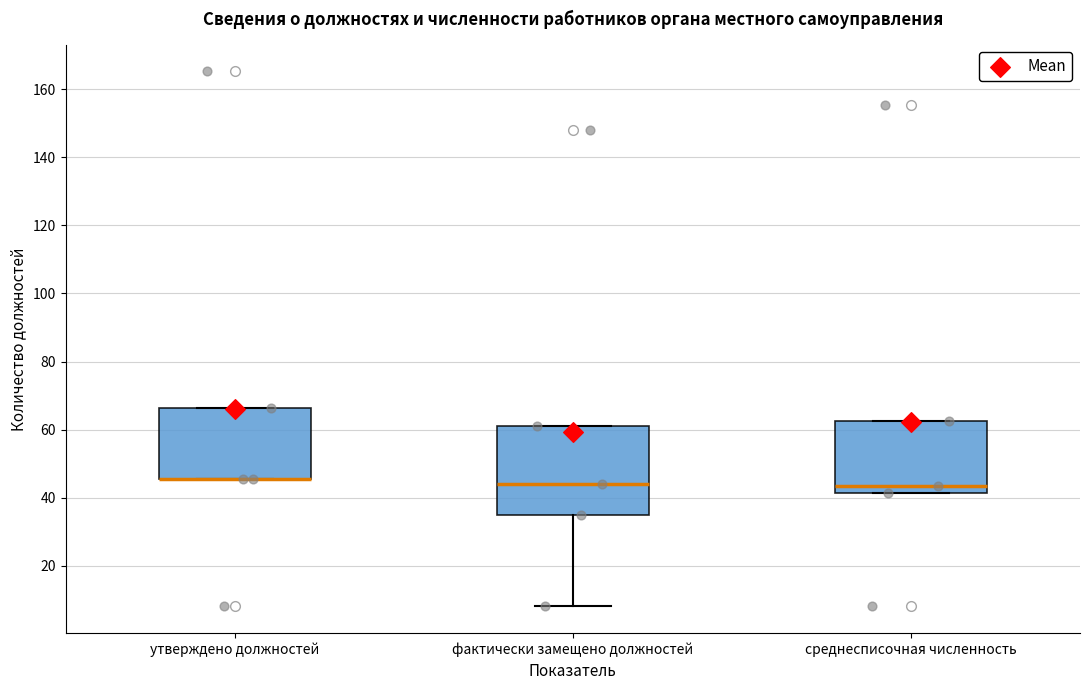

Reading left to right, read every box against the y-axis: the position of its median line, the range the box covers, and the ends of its whiskers. The values are not printed on the chart, so give them approximately, as read against the axis.

утверждено должностей: median 46 (drawn on the box's lower edge), box 46 to 66, whiskers 46 to 66
фактически замещено должностей: median 44, box 36 to 62, whiskers 8 to 62
среднесписочная численность: median 44, box 42 to 62, whiskers 42 to 62